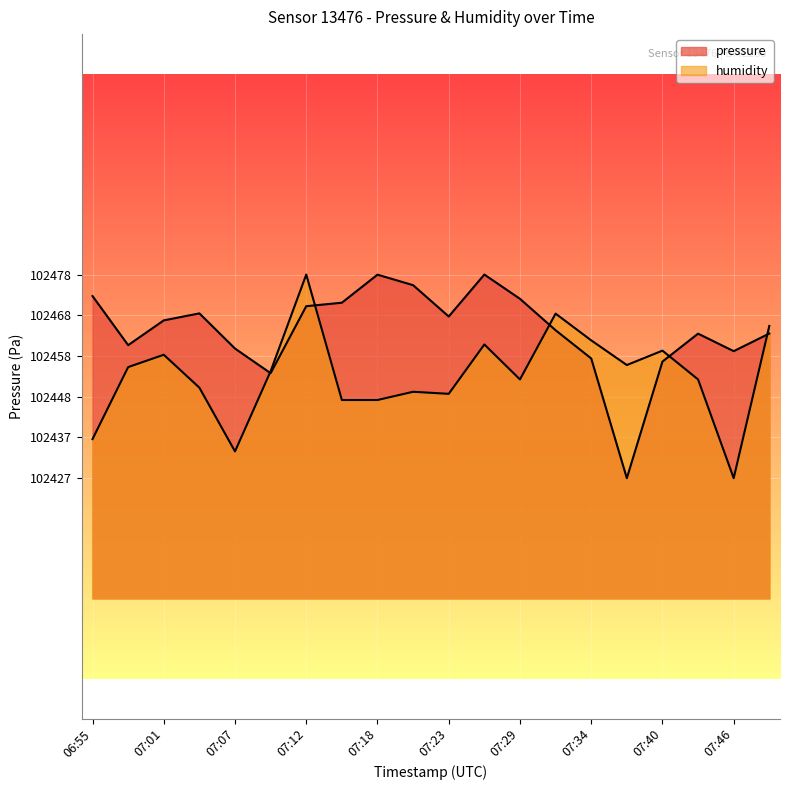

What is the total value across all series at 07:01?

204925.6